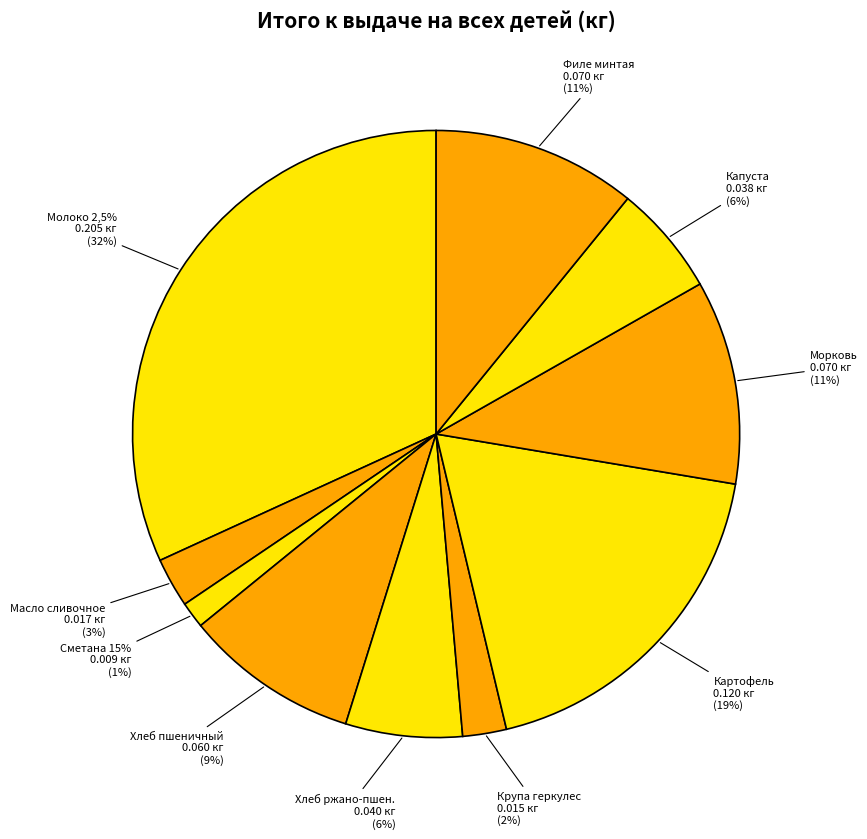

Does Картофель account for over 50% of the chart?

No